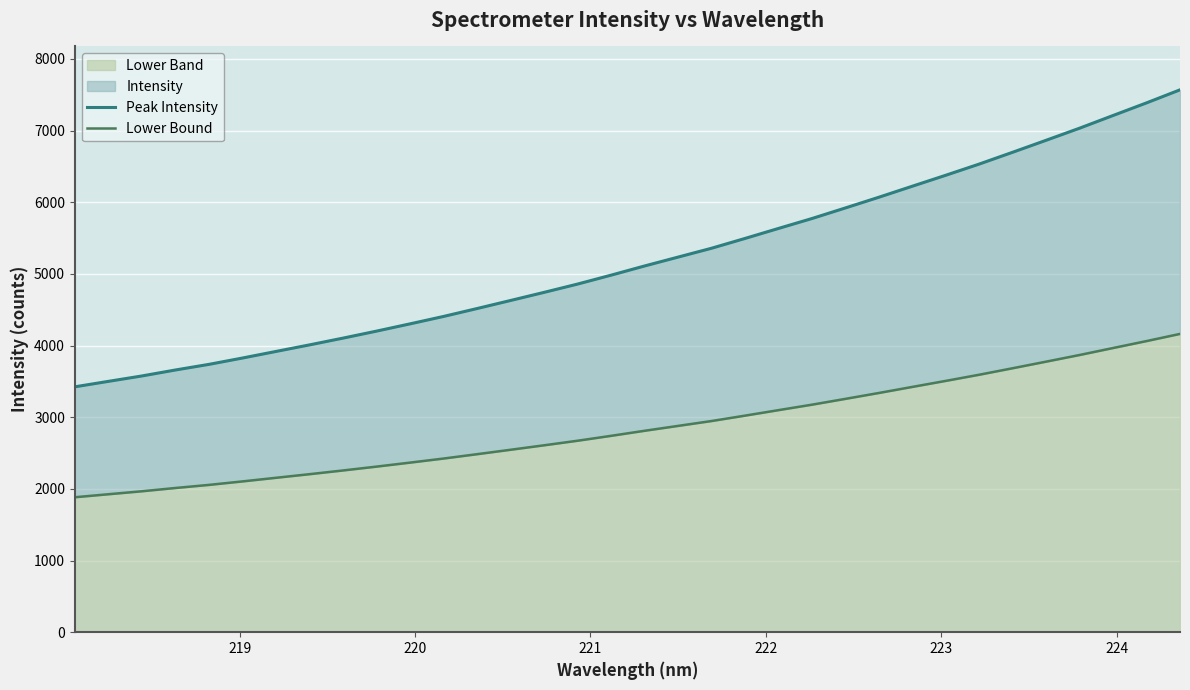

Which series has the largest total across all categories?

Peak Intensity